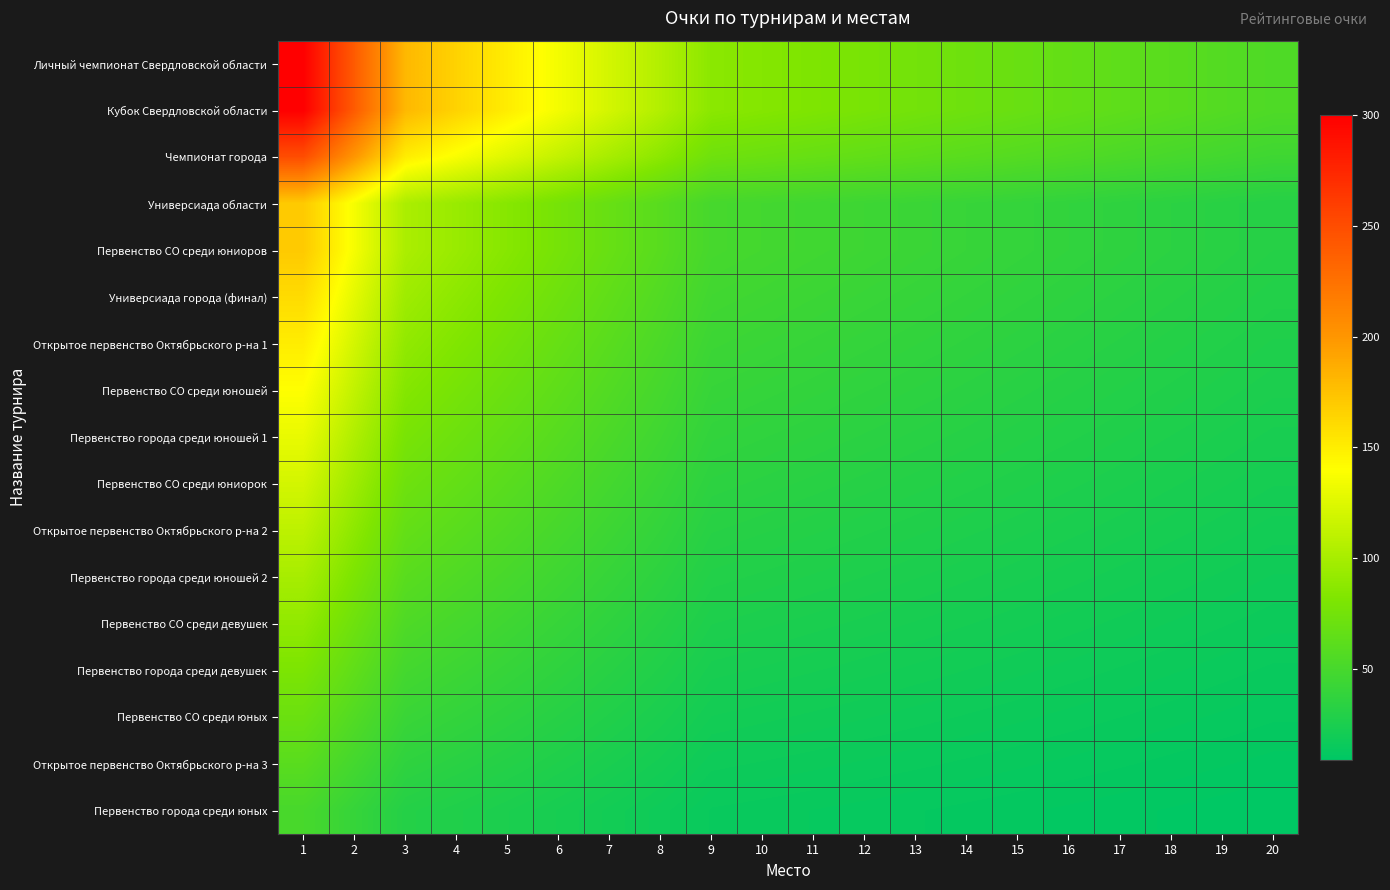

What is the minimum value shown in the chart?

9.0